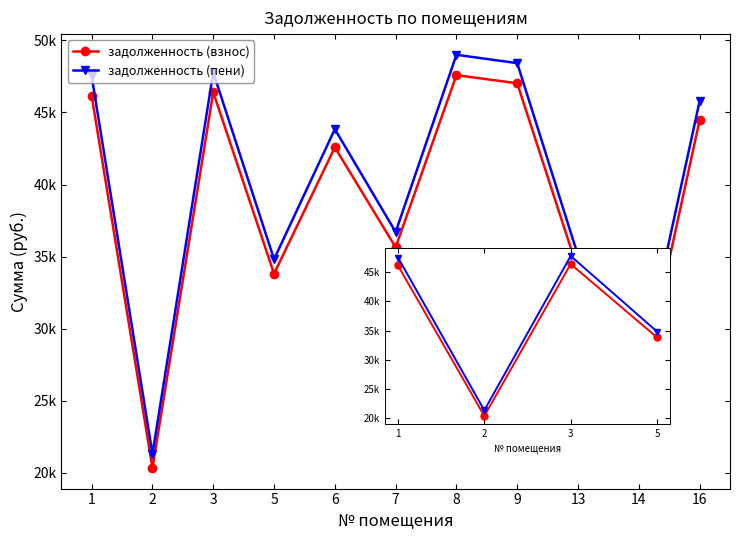

True or false: задолженность (взнос) and задолженность (пени) intersect in this chart.

False